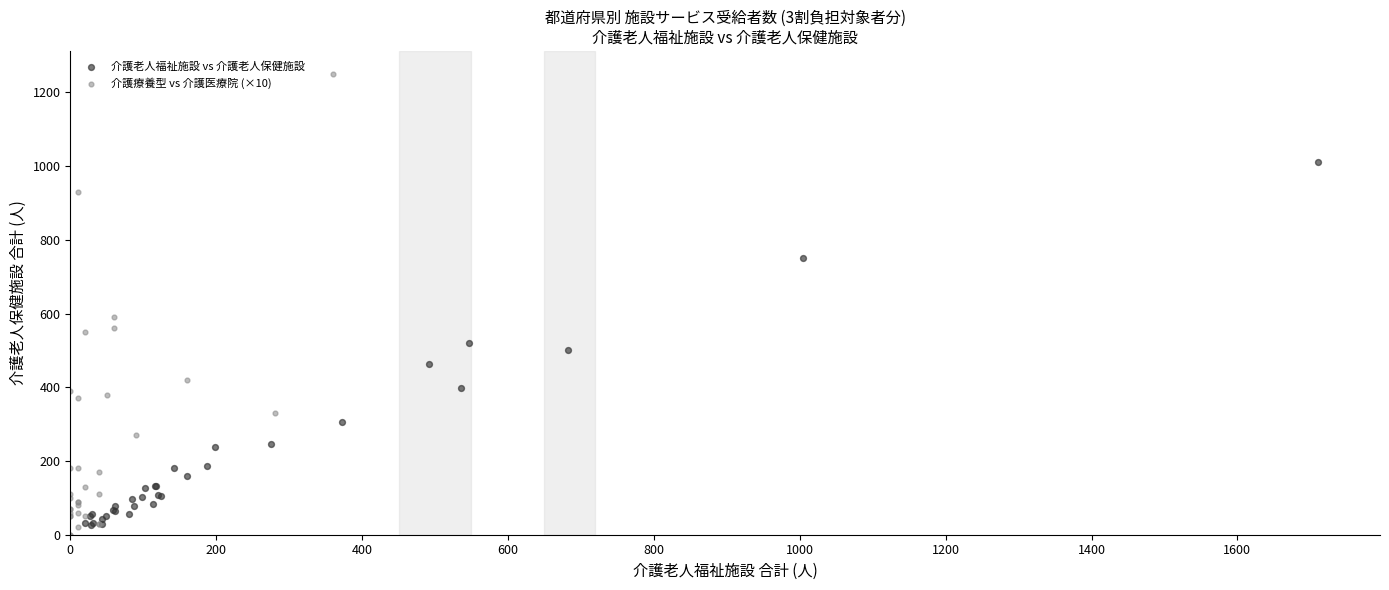

Which series has the widest spread of Y values?

介護療養型 vs 介護医療院 (×10)